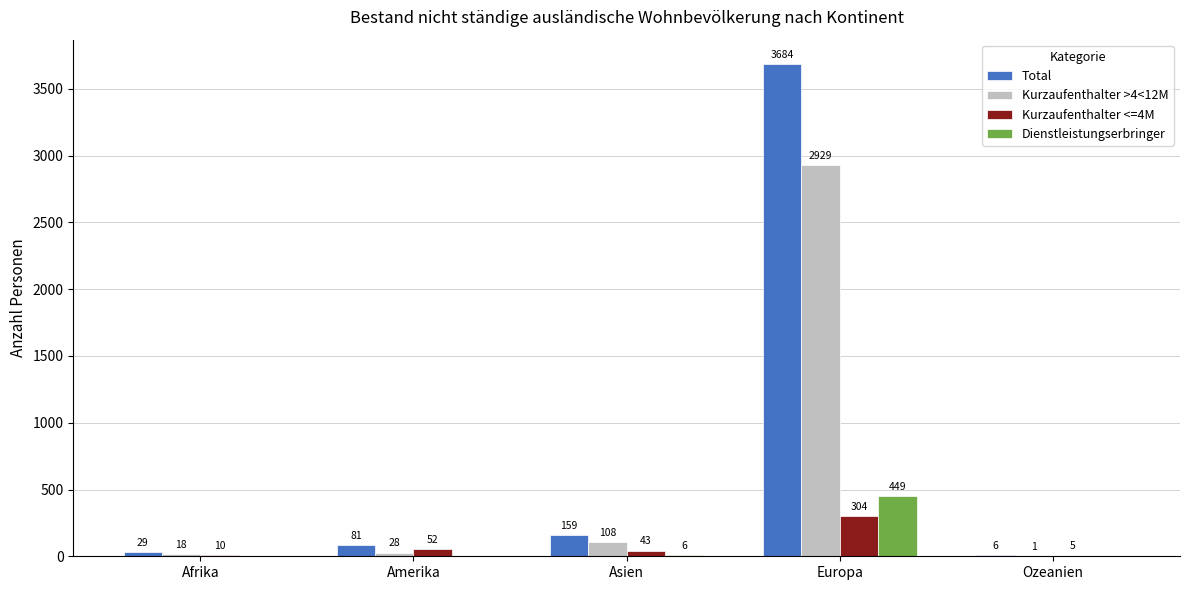

The value of Dienstleistungserbringer at Europa is 449. True or false?

True